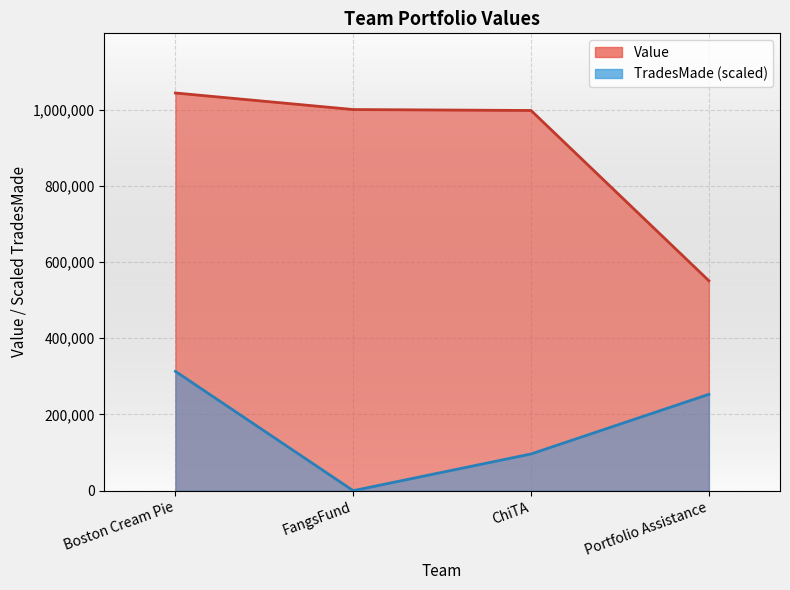

Reading right to left, extract all data points from this chart.

Value: 550821.4	997549.4	1000000.0	1043440.8
TradesMade: 252833.7	96317.6	0.0	313032.2